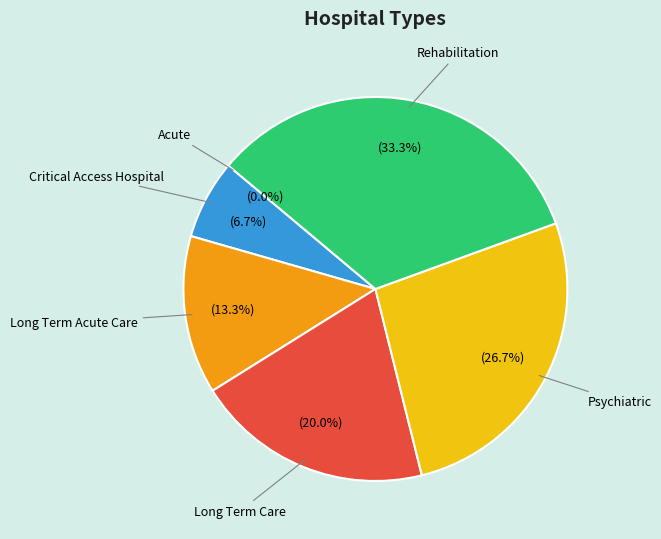

To the nearest percent, what percentage of the pie is Long Term Acute Care?

13%